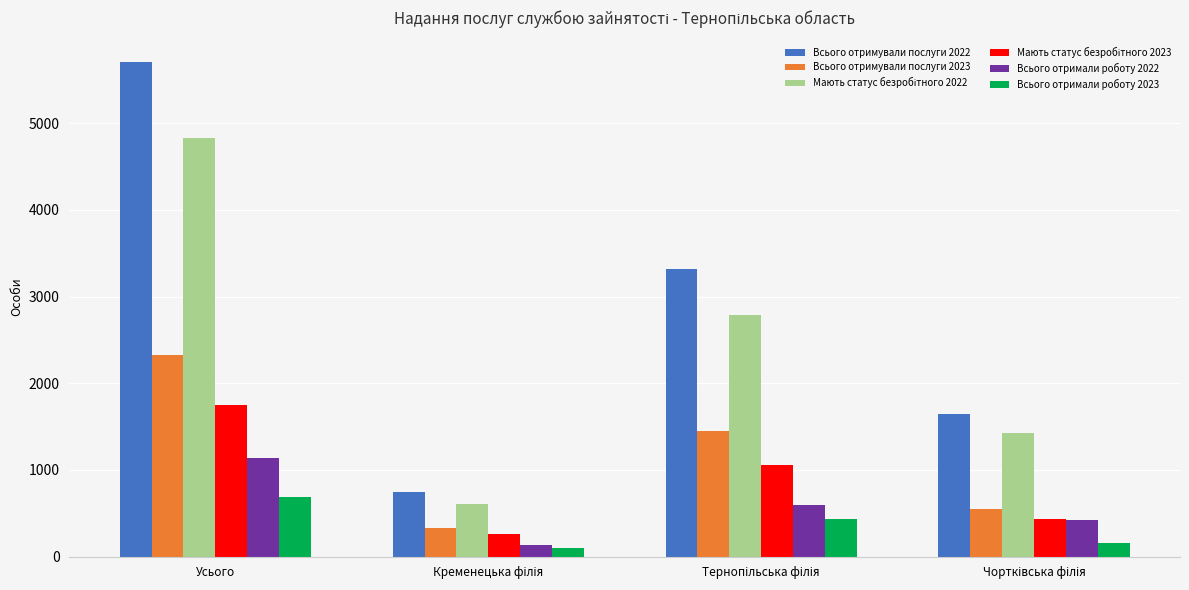

What is the total value across all series at Усього?

16428